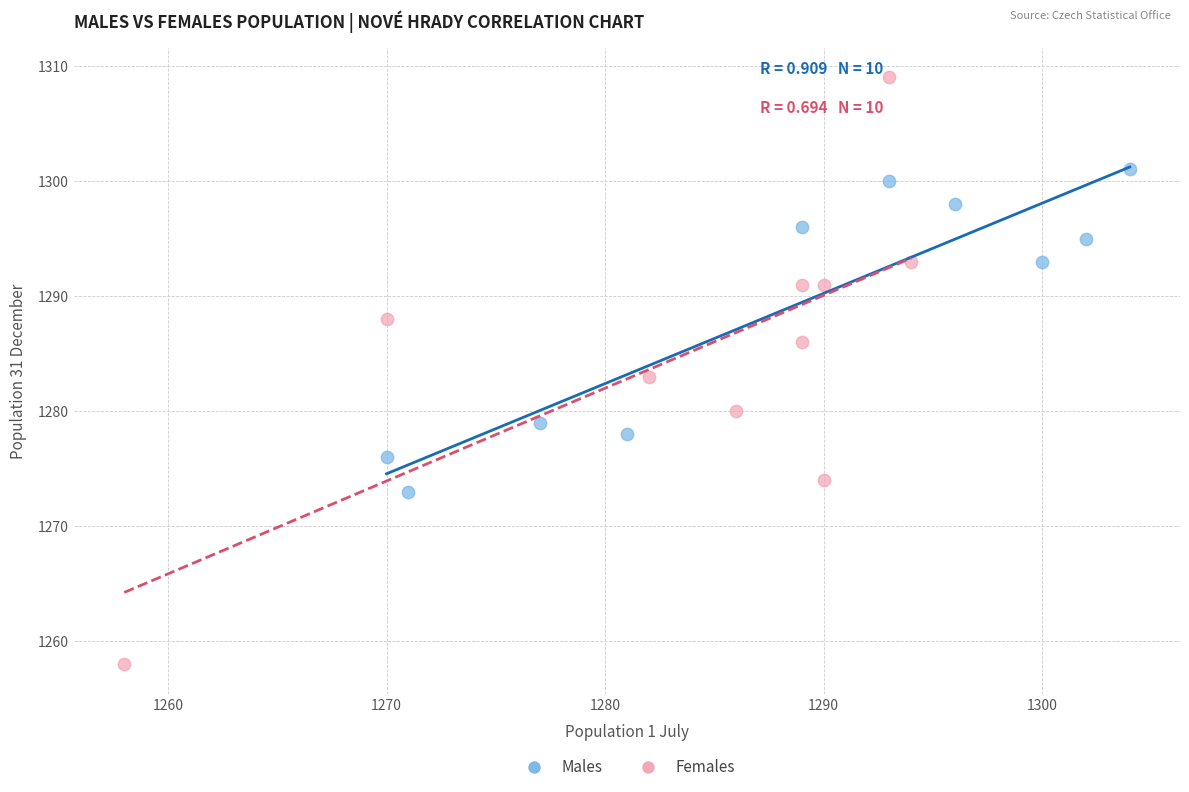

Which series contains the highest Y value?

Females